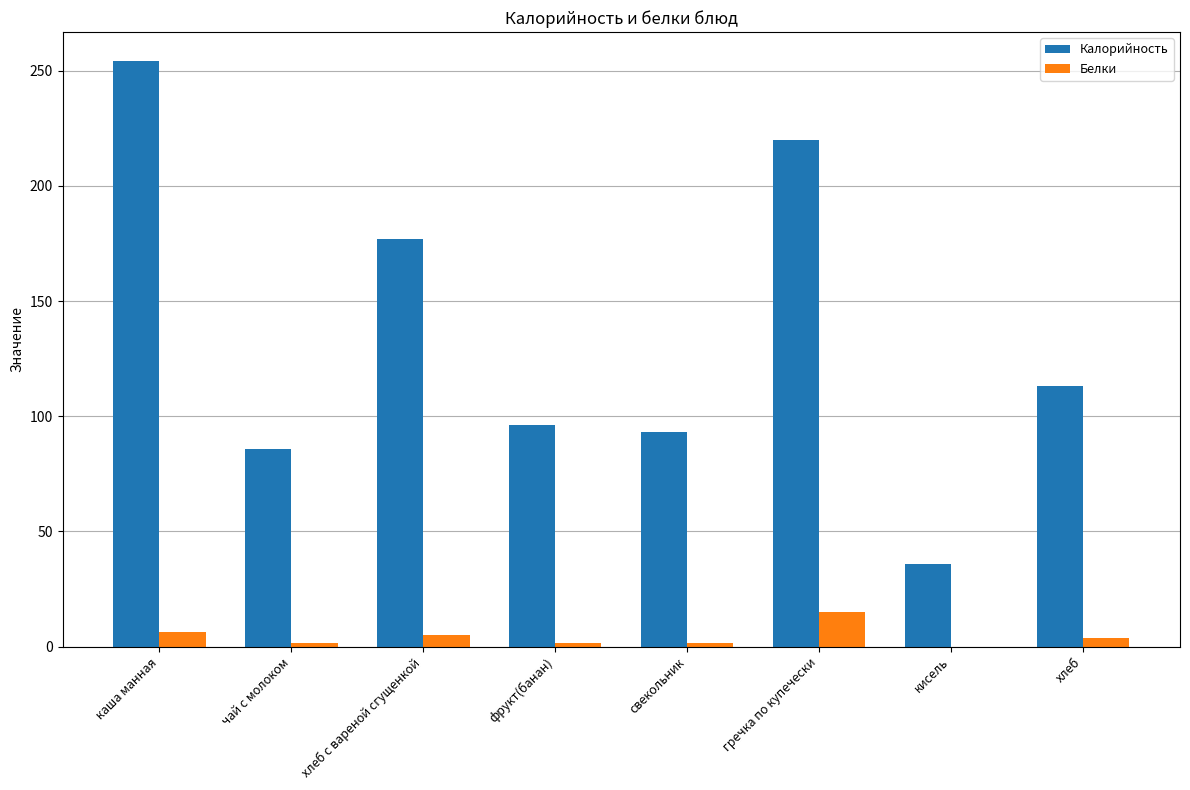

Which series has the largest total across all categories?

Калорийность